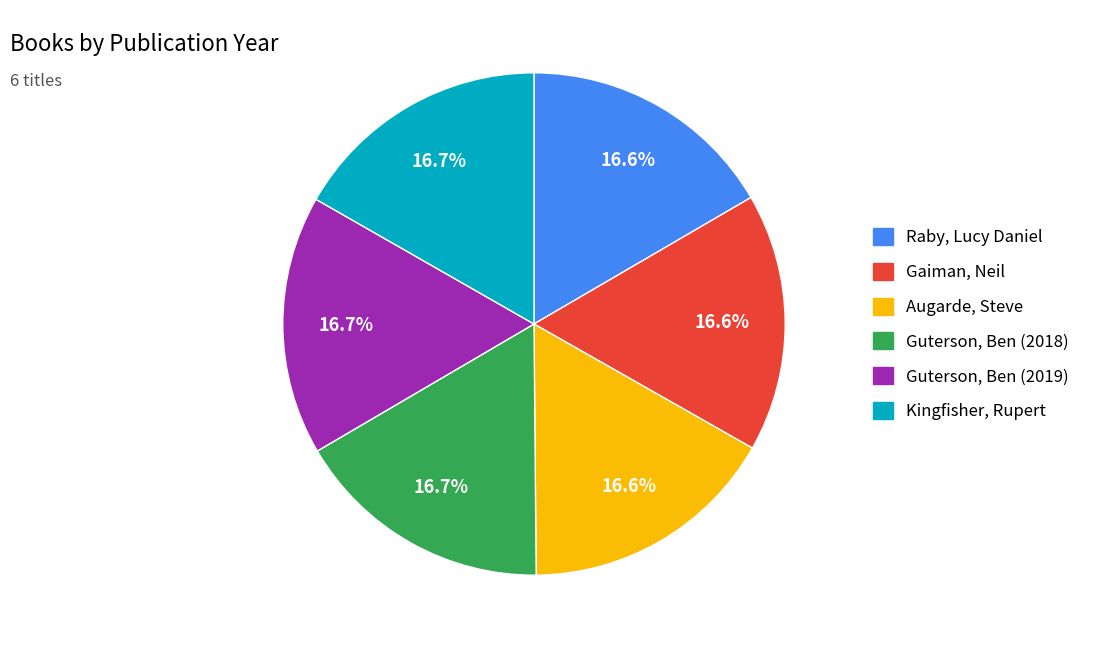

To the nearest percent, what is the combined percentage of Guterson, Ben (2019) and Raby, Lucy Daniel?

33%